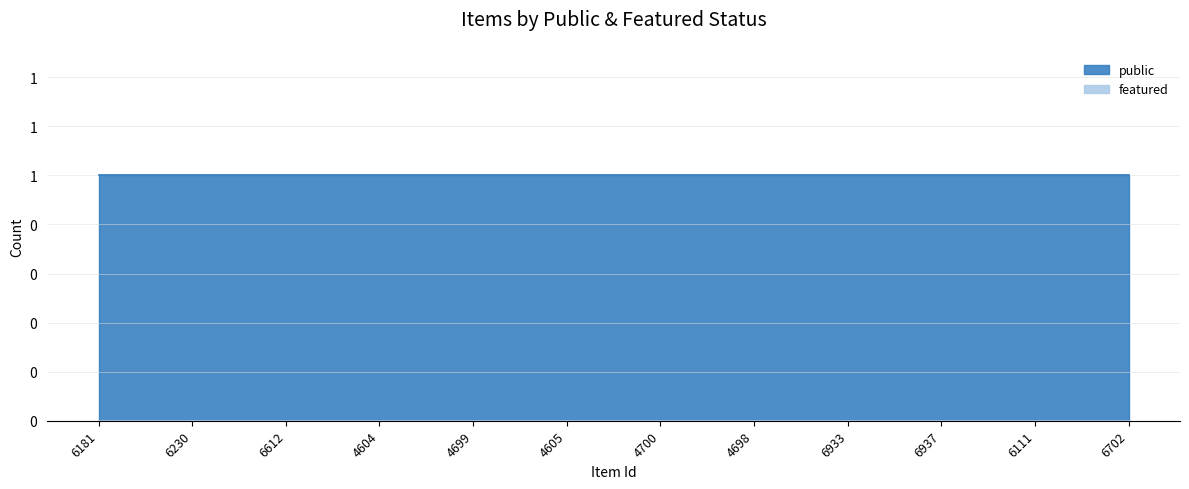

True or false: featured has more than 0 points higher than both neighbors.

False